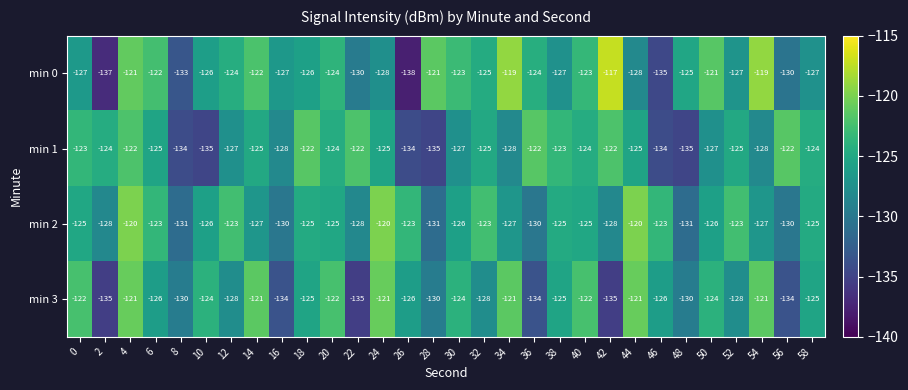

What is the average value of the min 0 series?

-126